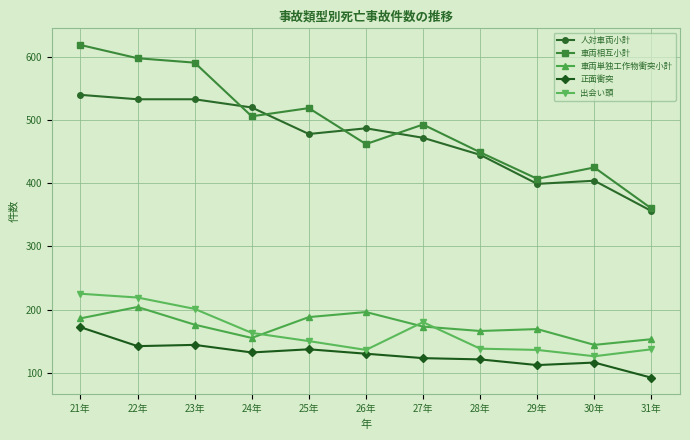

At how many categories does at least one series exceed 384?

10